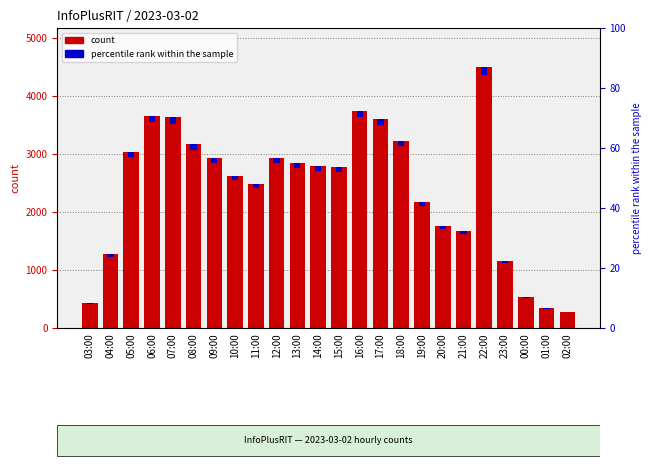

What is the difference between the values at 11:00 and 16:00?

1253